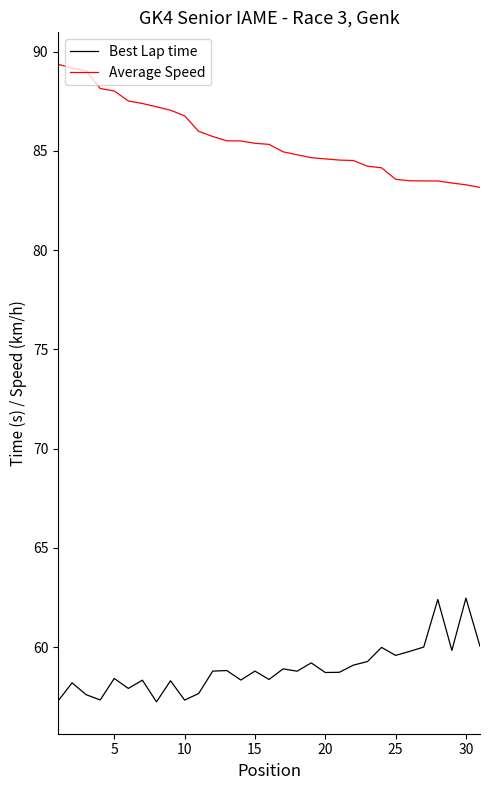

What is the minimum value for Best Lap time?

57.2